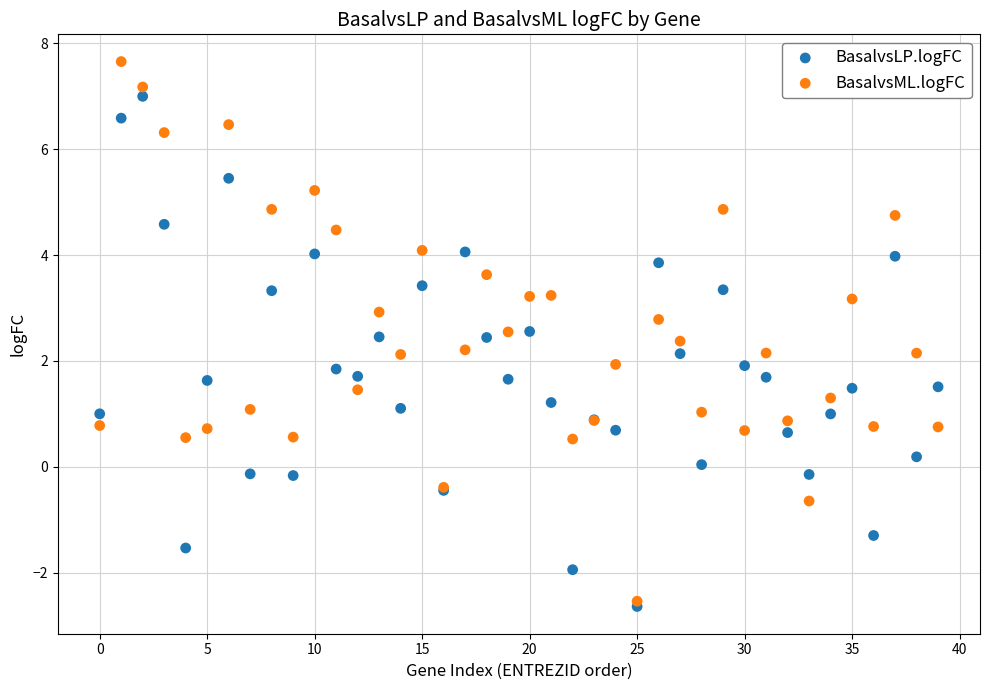

What are all the series names shown in the legend?

BasalvsLP.logFC, BasalvsML.logFC